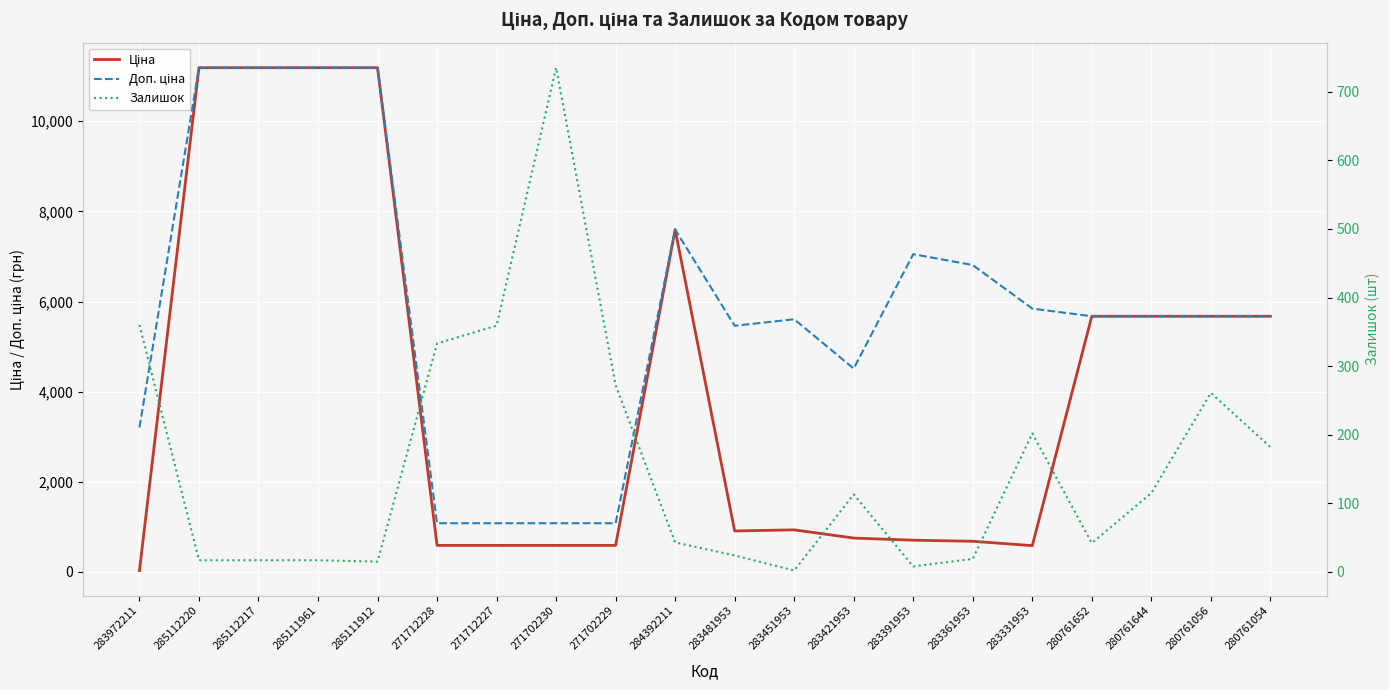

What position from the right is 283972211?

20